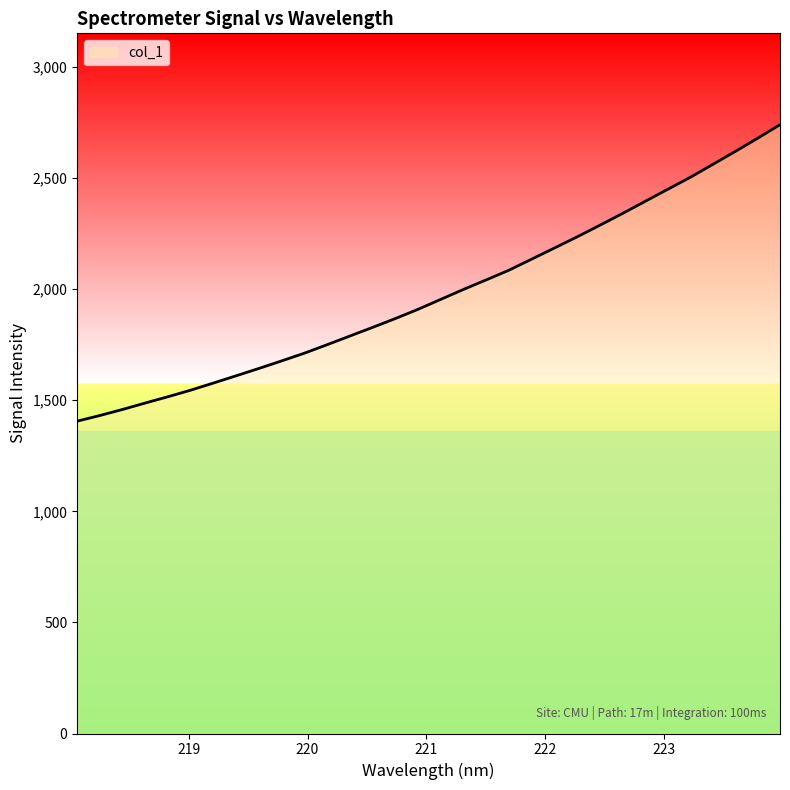

What is the greatest value displayed?

2740.0